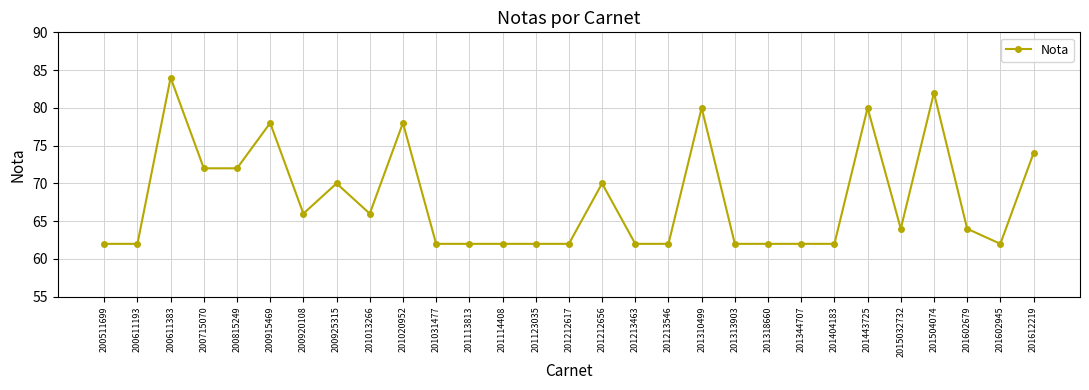

Is it true that the value at 201602679 is 92?

False